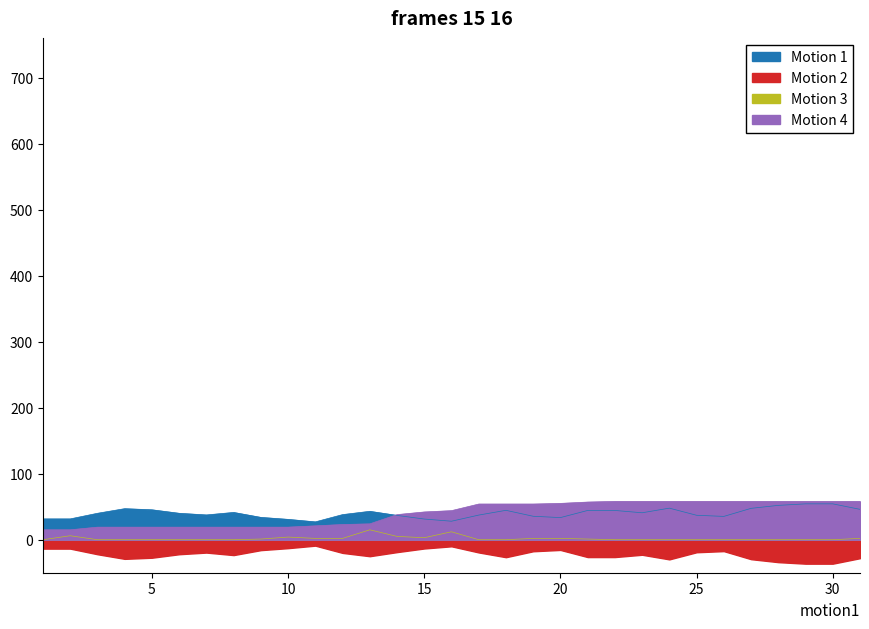

What is the difference between the maximum and minimum values in the Motion 2 series?

27.3